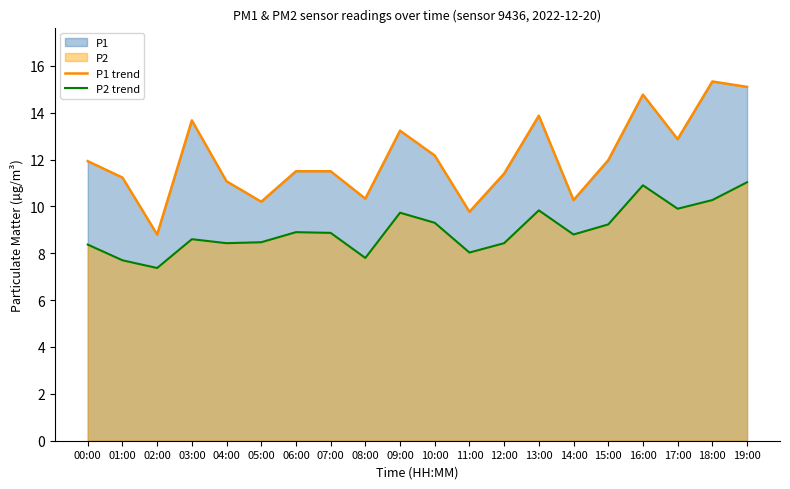

What is the label of the 19th point from the left?

18:00